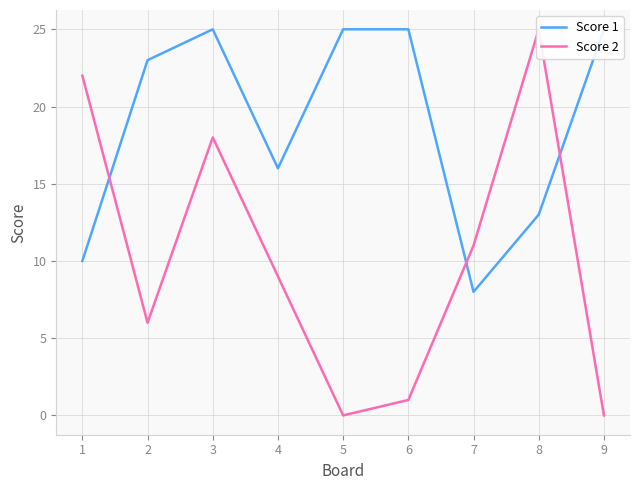

What is the difference between the highest and lowest values at 4?

7